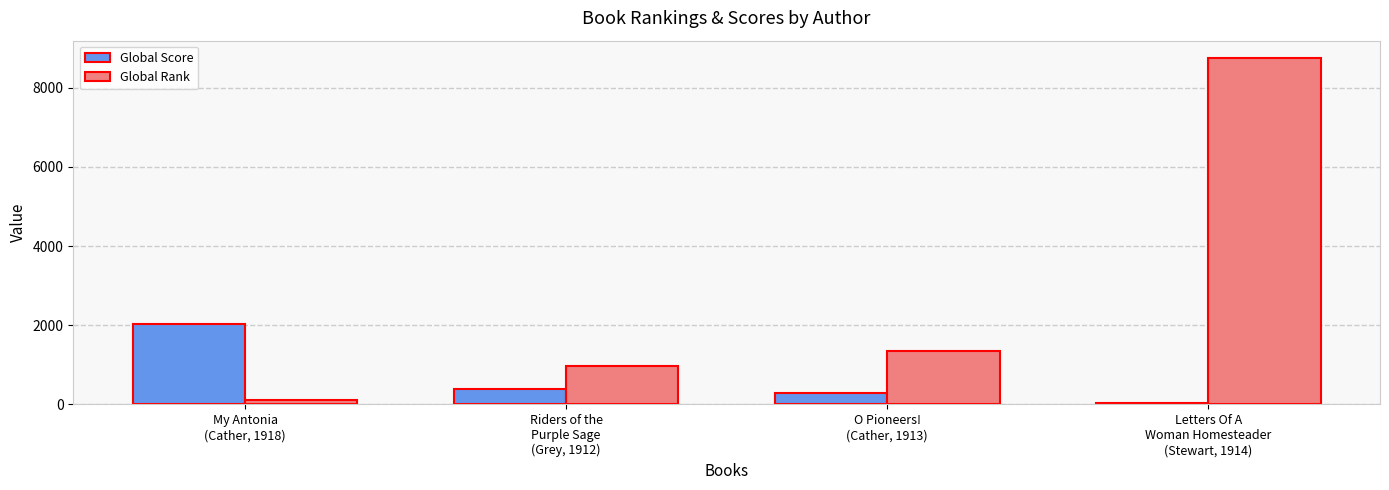

What position from the left is My Antonia
(Cather, 1918)?

1